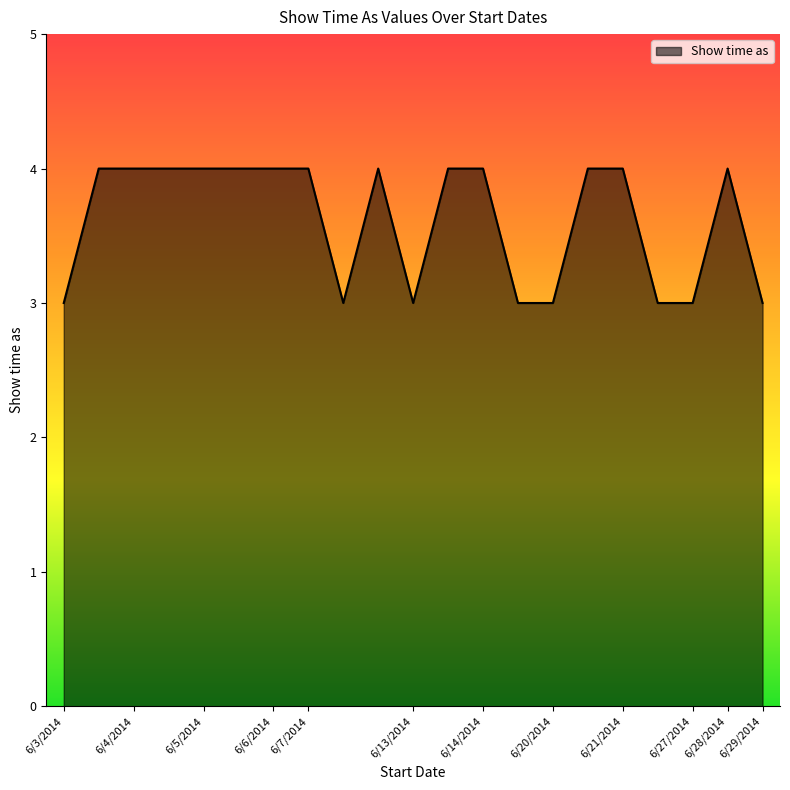

What is the minimum value shown in the chart?

3